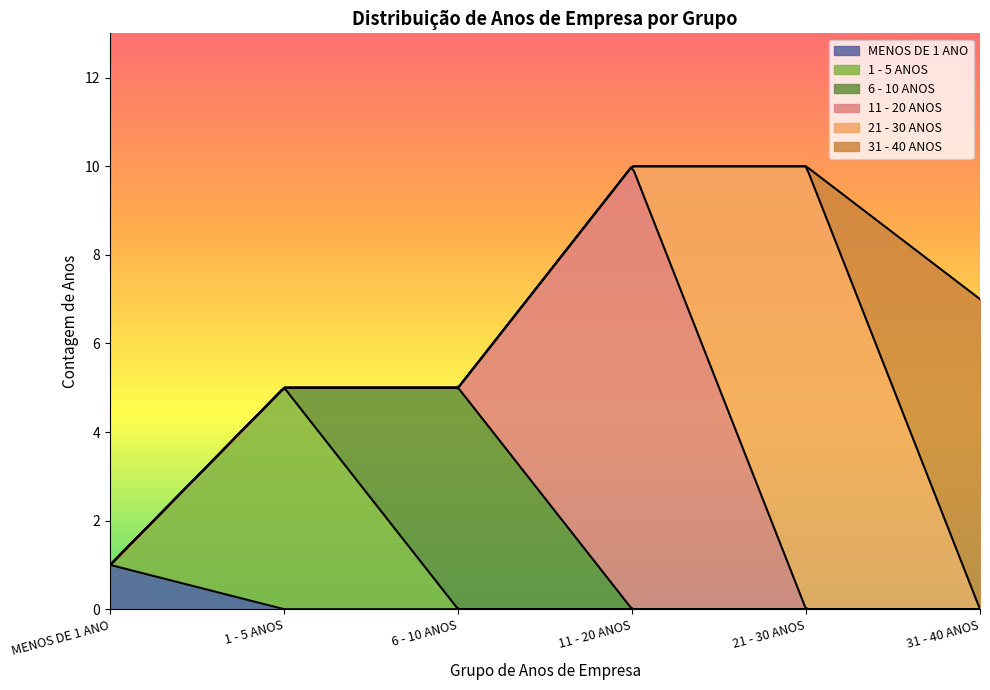

What is the sum of the values at 8 and 5?

13